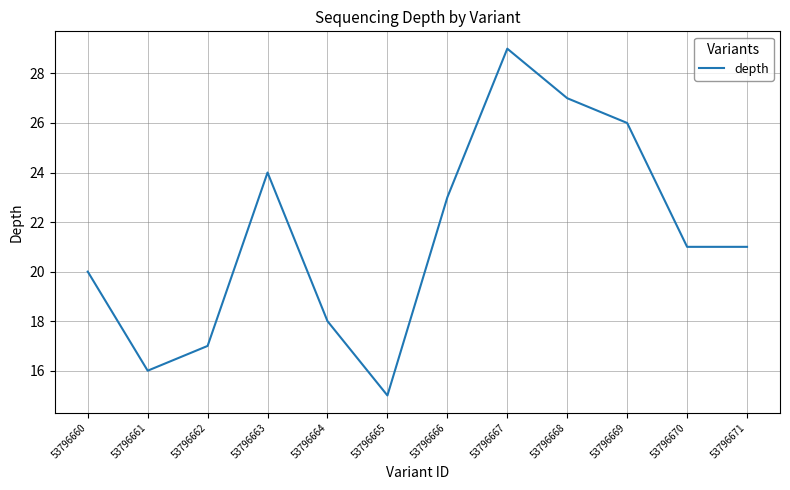

What is the difference between the maximum and minimum values?

14